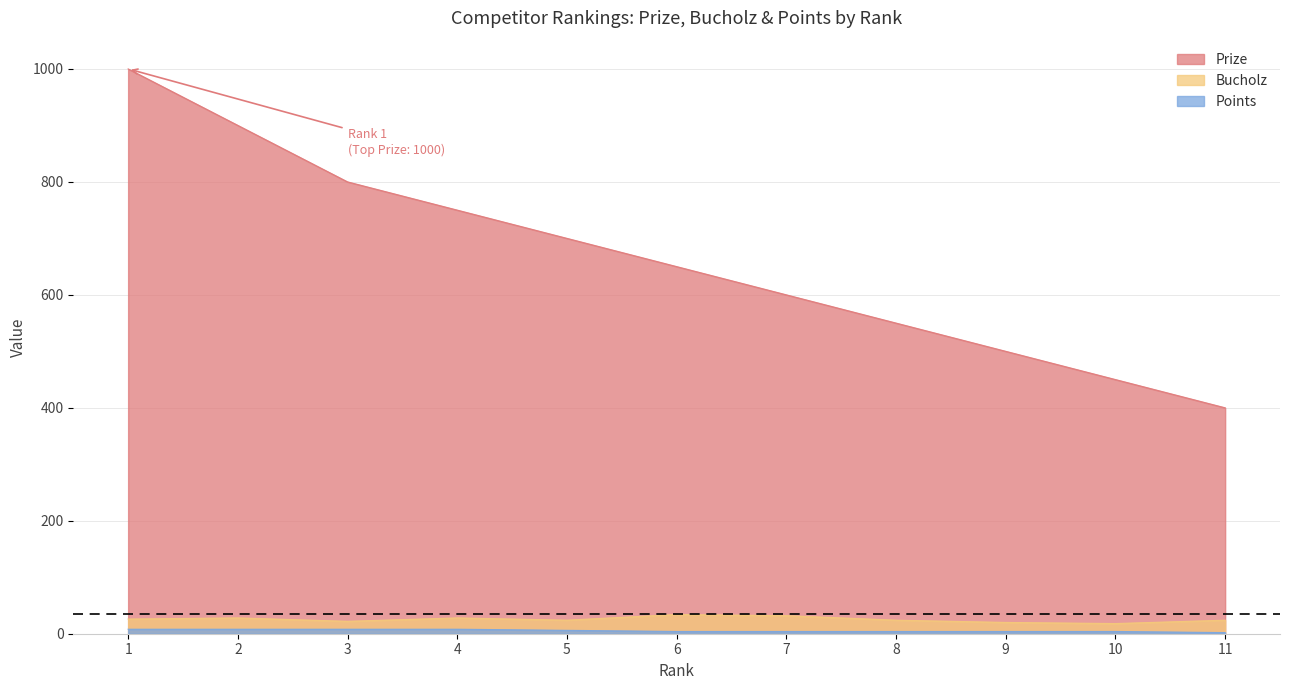

How many Bucholz values are between 22 and 28?

7